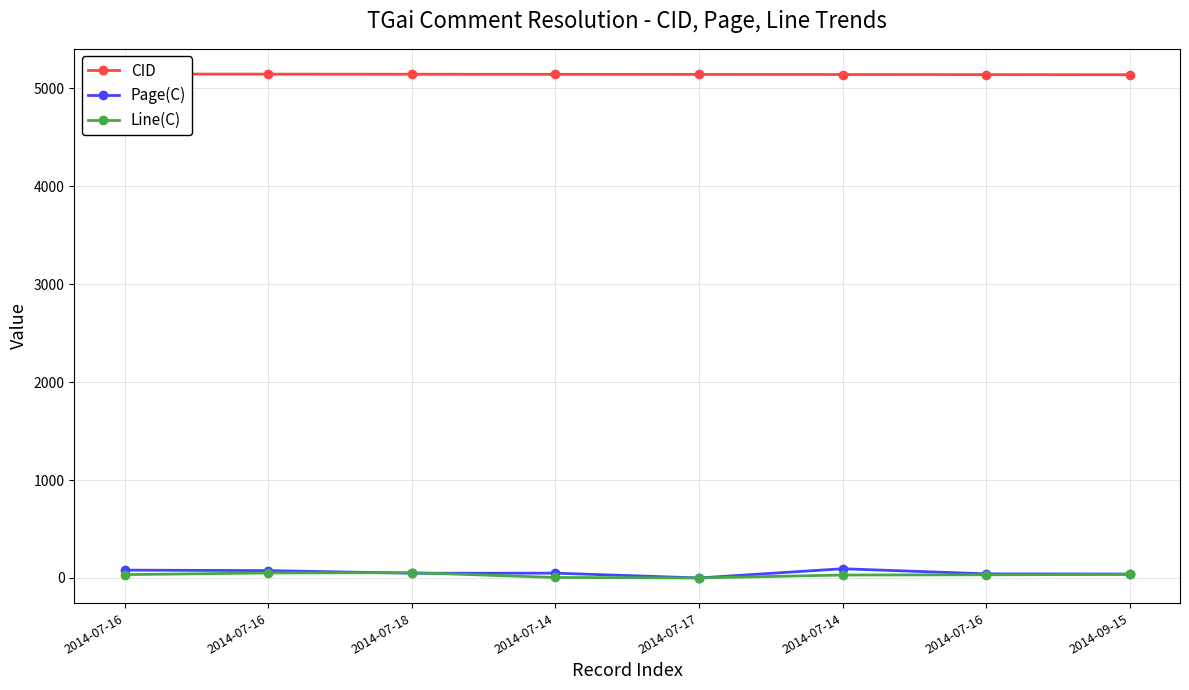

What are all the series names shown in the legend?

CID, Page(C), Line(C)